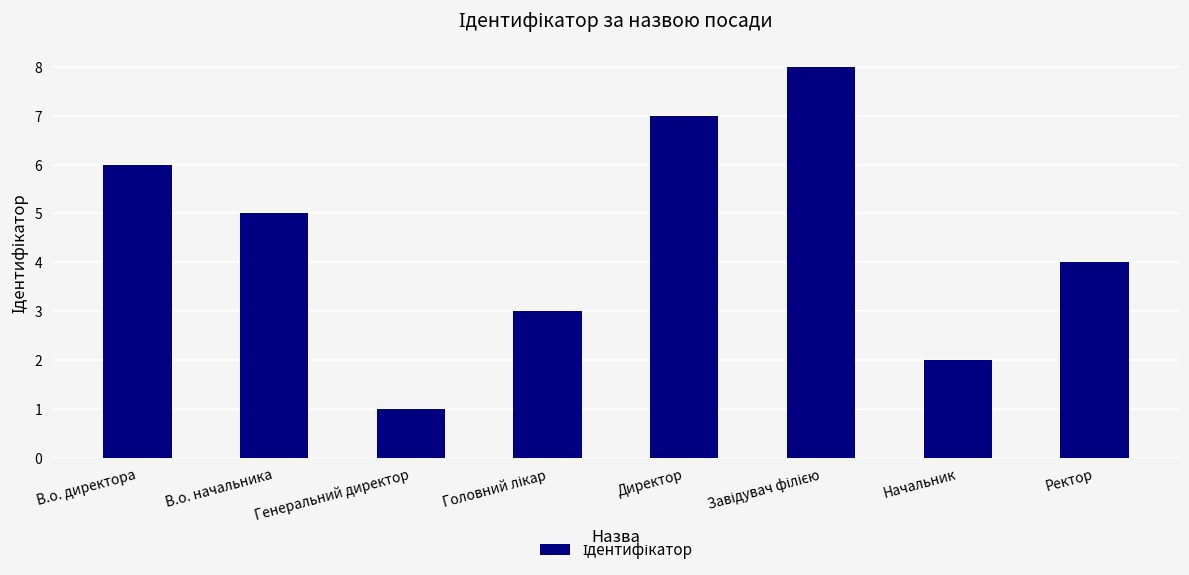

What position from the right is Директор?

4